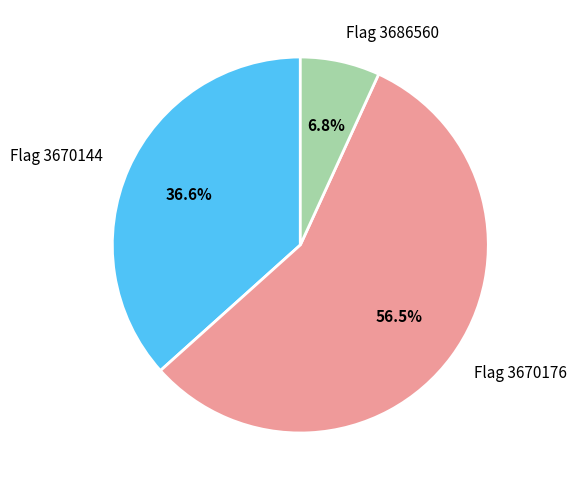

Which category has the smallest portion of the pie?

Flag 3686560